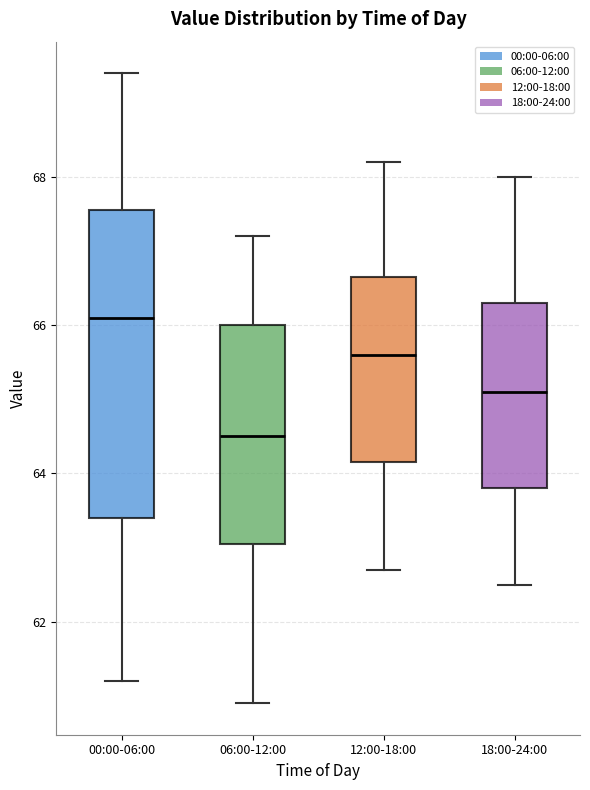

Where is the lower edge of the box for 06:00-12:00 on the y-axis? The values are not printed on the chart, so give them approximately, as read against the axis.

63.0